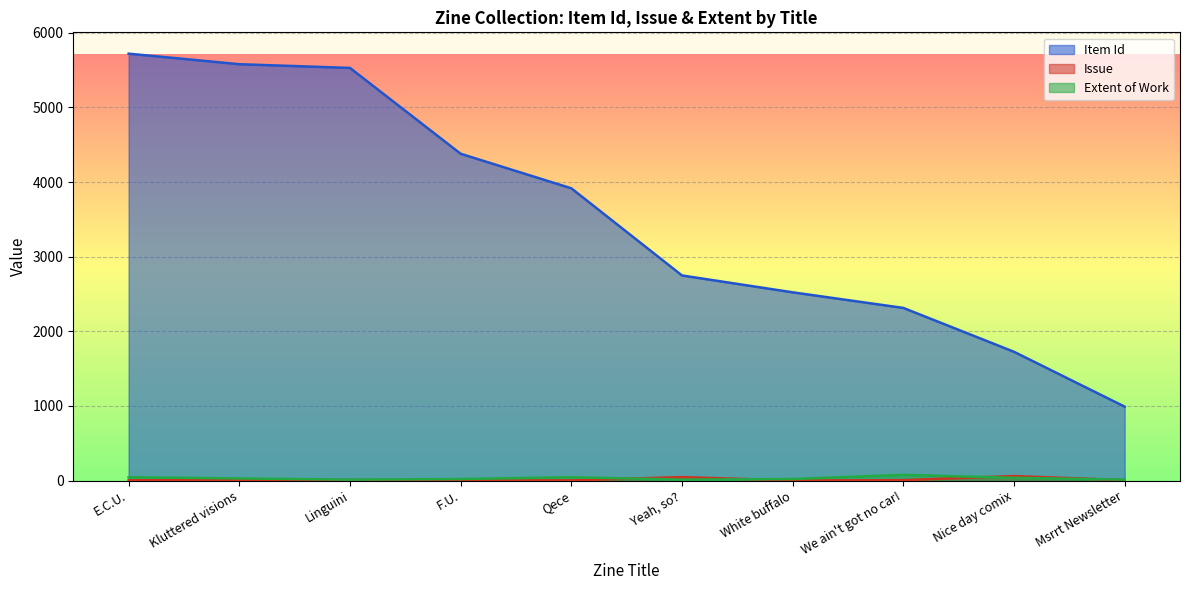

What are all the series names shown in the legend?

Item Id, Issue, Extent of Work